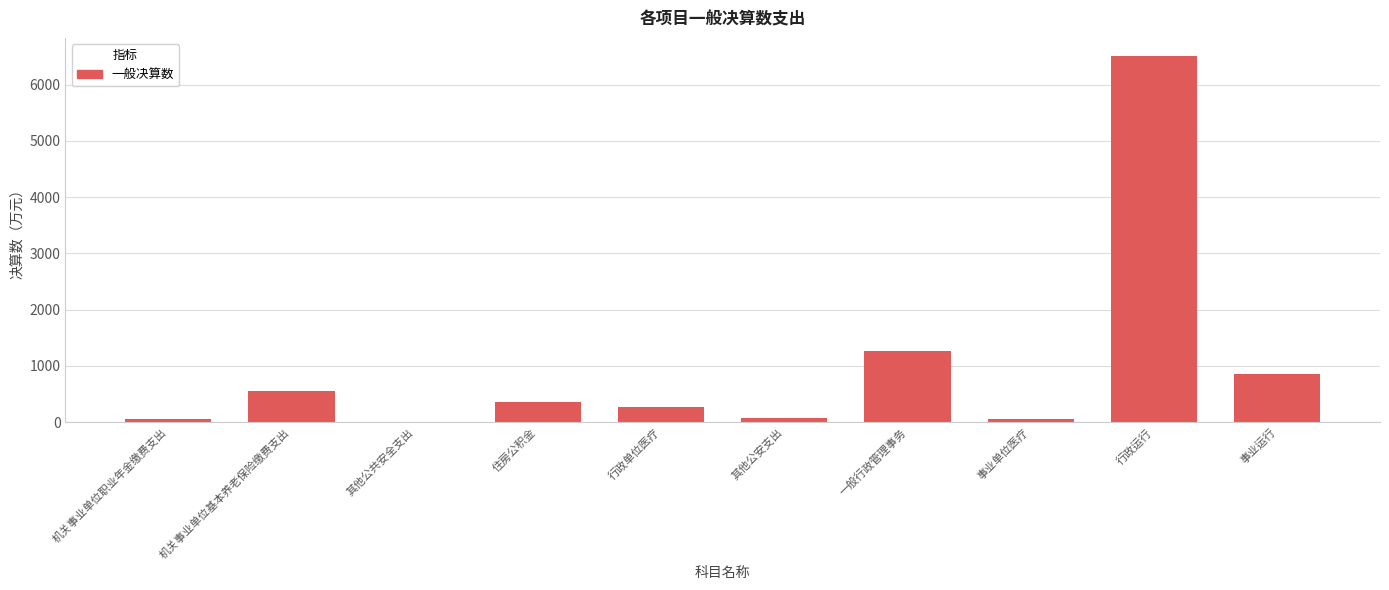

Are the bars horizontal?

No